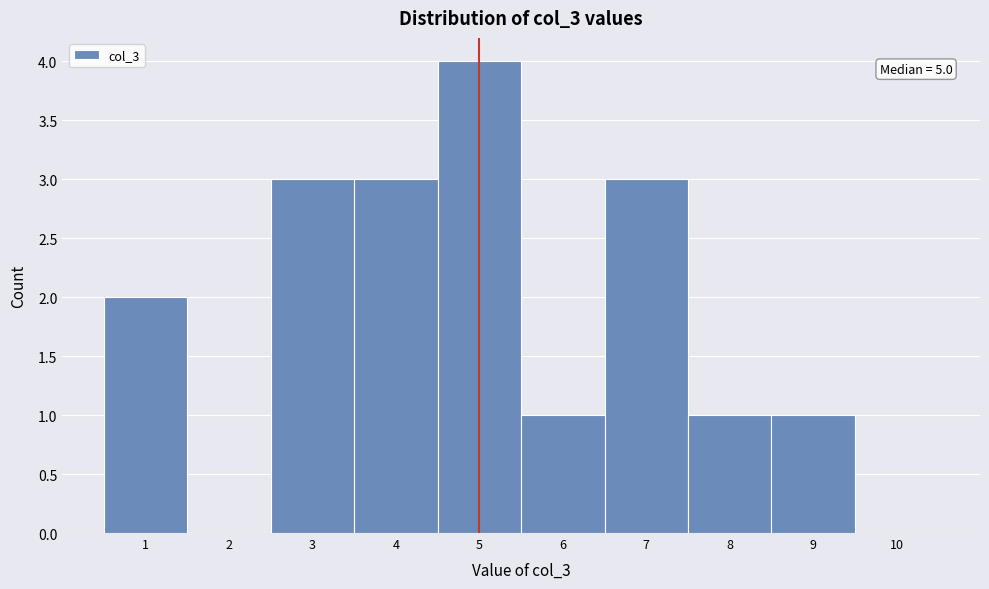

Over which range of the x-axis is the bar tallest?

4.5 to 5.5